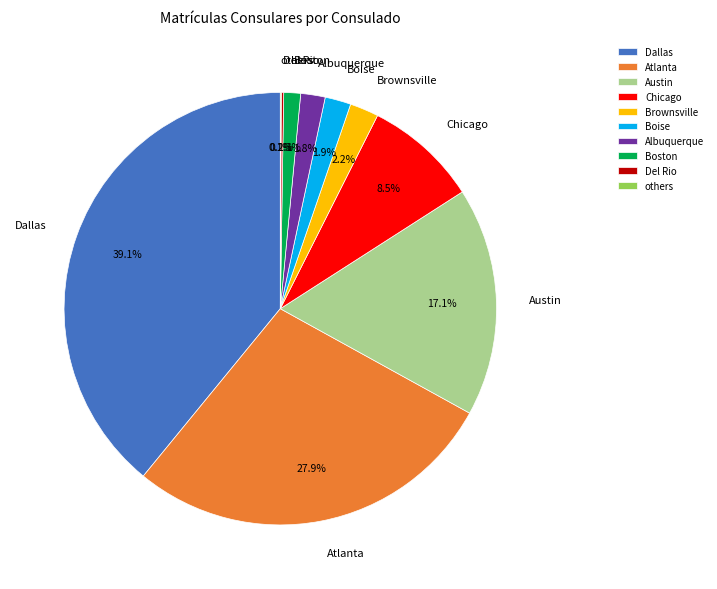

Is there any slice that represents more than half of the pie?

No